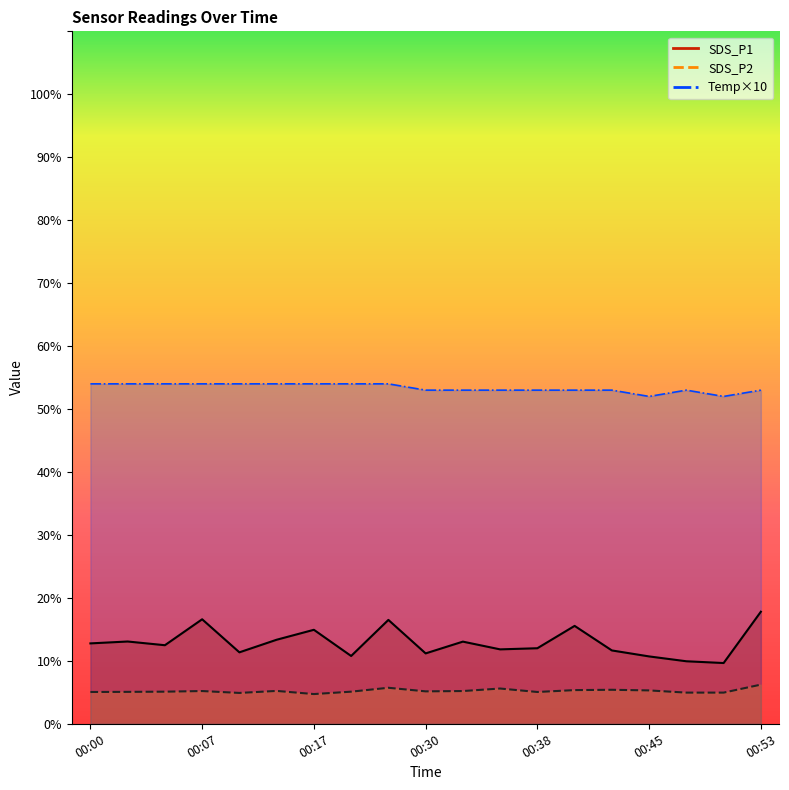

What is the difference between the maximum and minimum values in the SDS_P1 series?

8.2